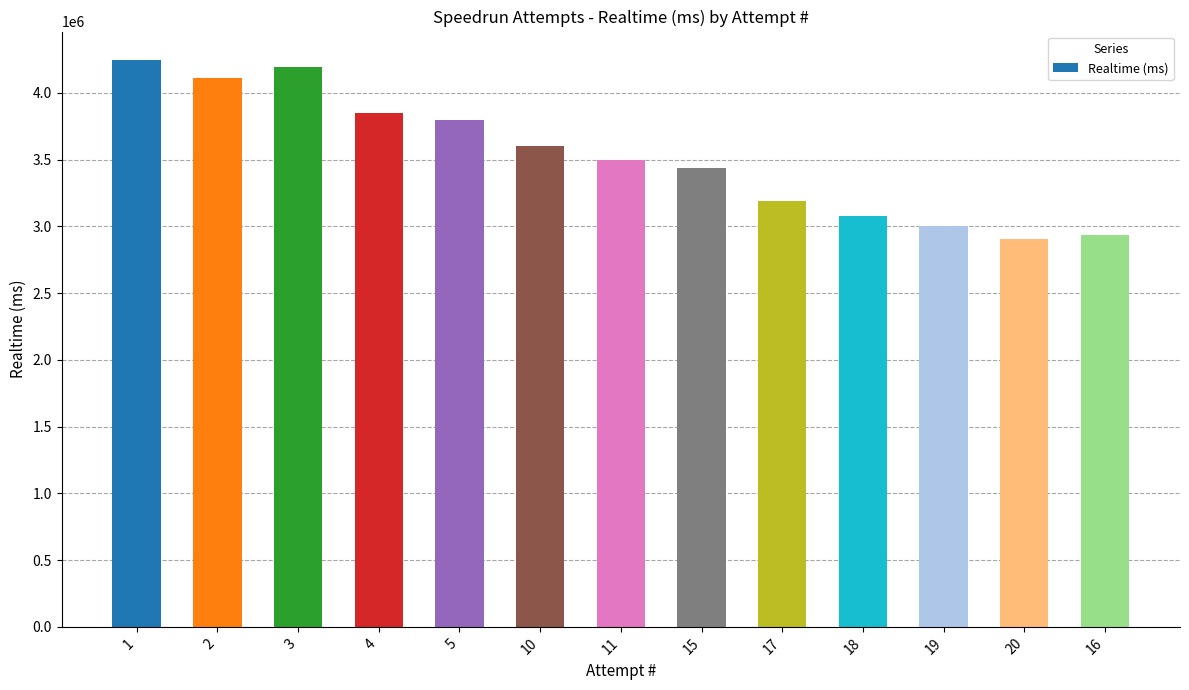

What is the value of the 3rd bar from the left?

4194310